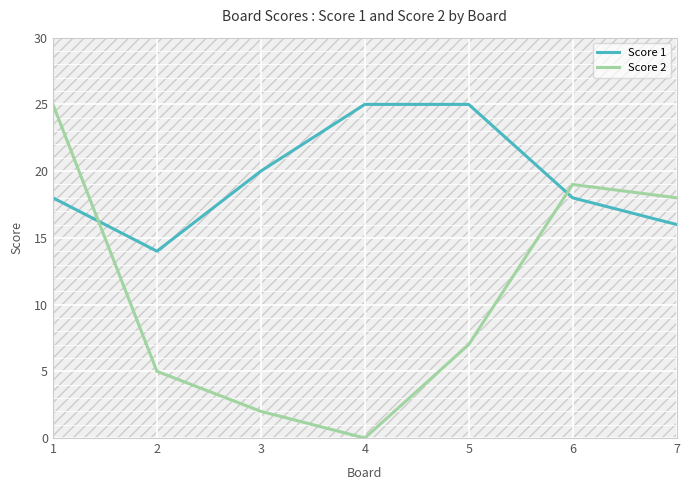

List the series in order of their overall mean, lowest first.

Score 2, Score 1